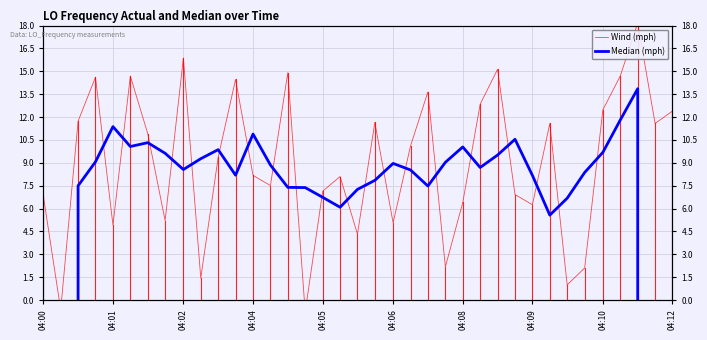

What are all the series names shown in the legend?

Wind (mph), Median (mph)